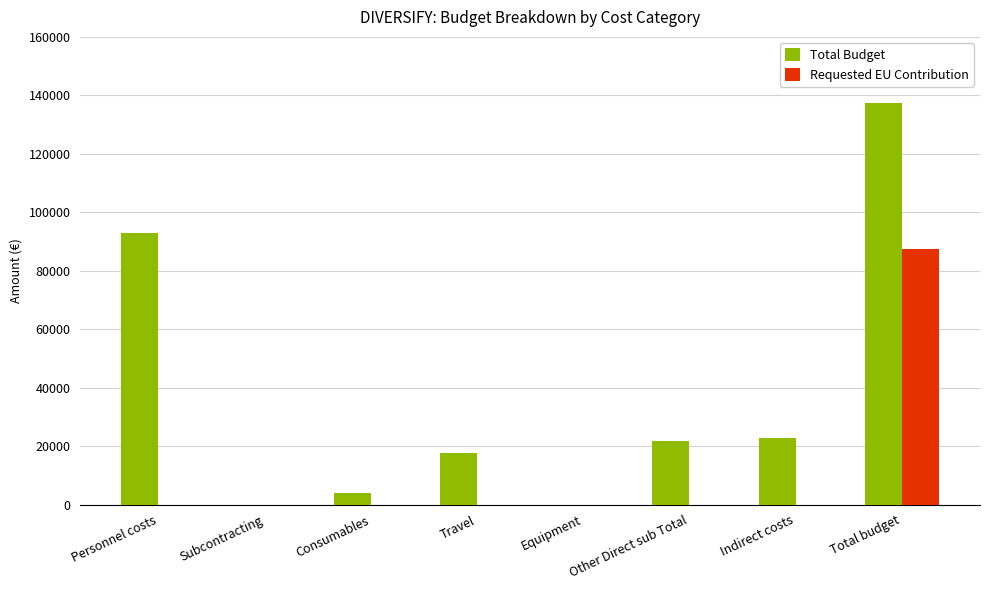

How many data points in Requested EU Contribution are above 0?

1